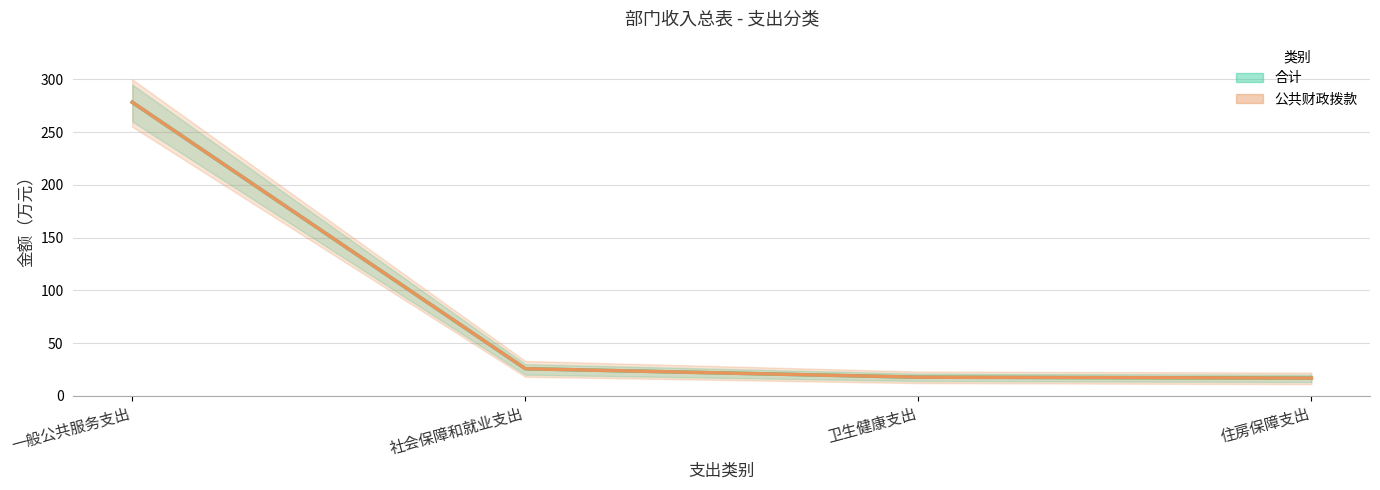

At which label is 公共财政拨款 closest to 147?

社会保障和就业支出